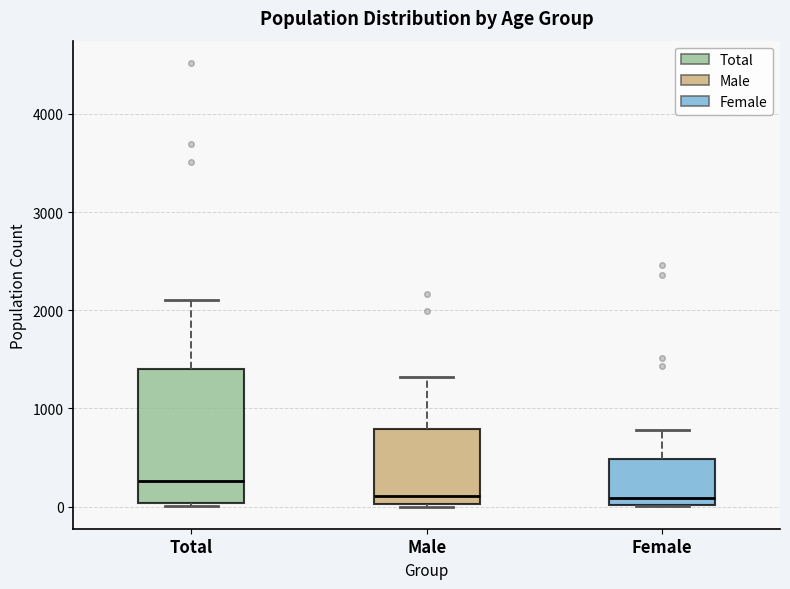

Reading left to right, transcribe this box plot: for each box, give where its median line is, the range the box spans, and where its two whiskers end, as read against the y-axis. The values are not printed on the chart, so give them approximately, as read against the axis.

Total: median 300, box 0 to 1400, whiskers 0 to 2100
Male: median 100, box 0 to 800, whiskers 0 to 1300
Female: median 100, box 0 to 500, whiskers 0 to 800